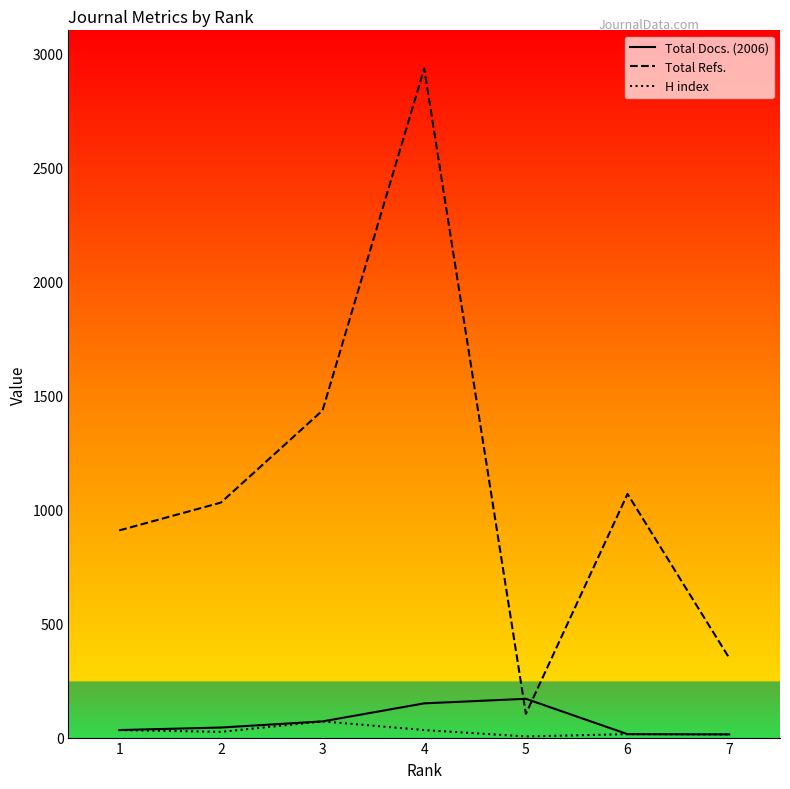

True or false: Total Docs. (2006) and Total Refs. intersect in this chart.

True